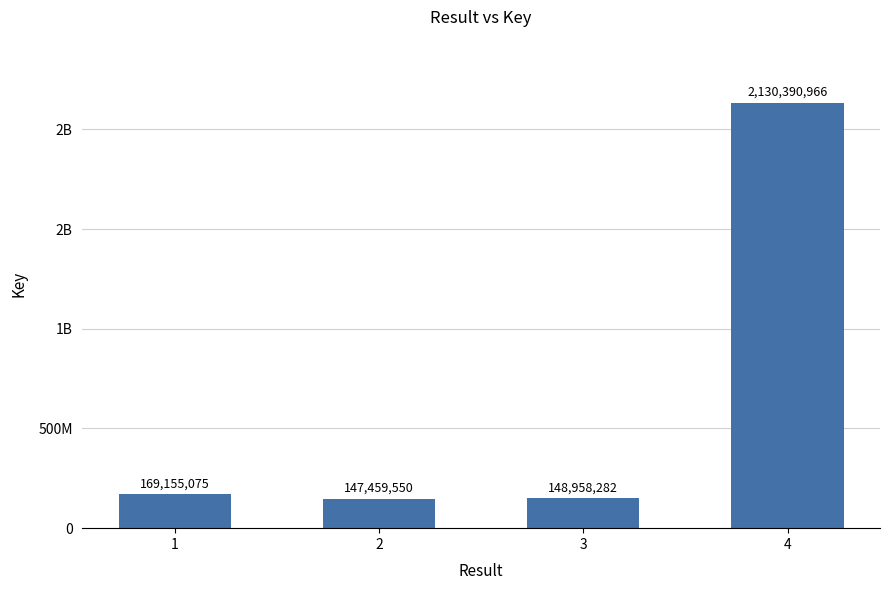

Rank the categories by value from lowest to highest.

2, 3, 1, 4